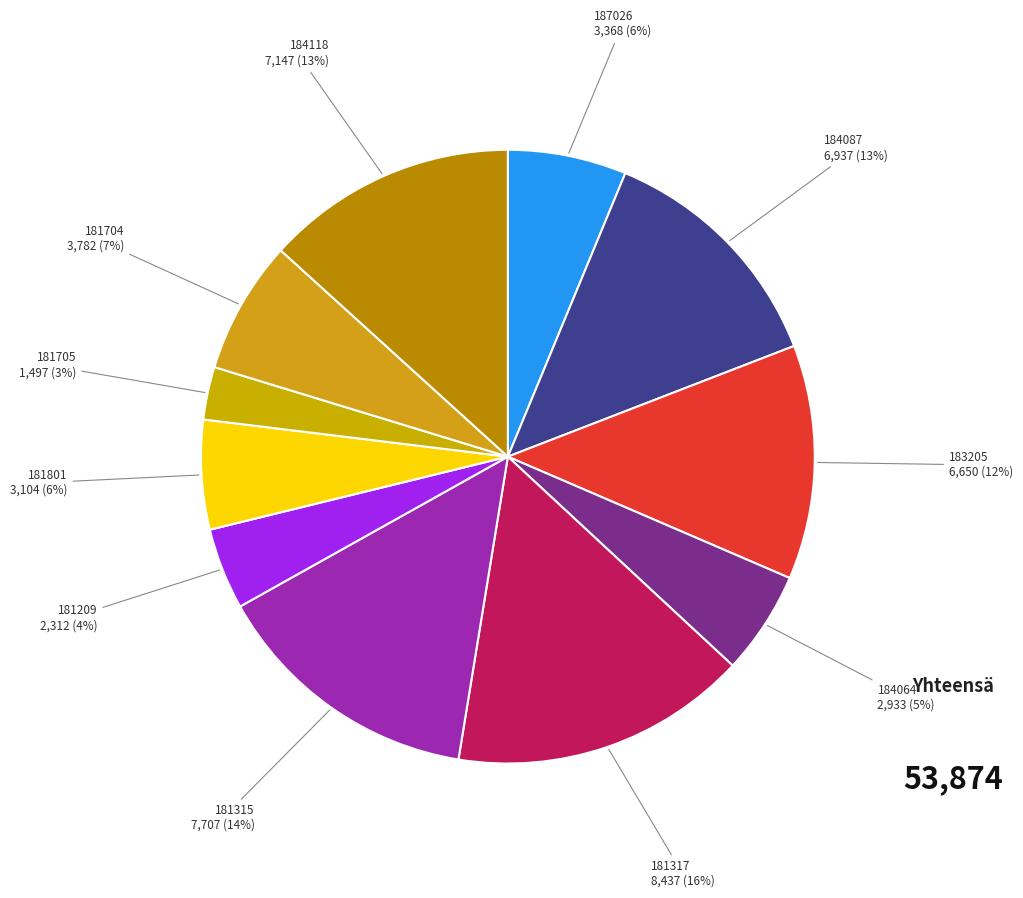

Rank the categories by value from lowest to highest.

181705, 181209, 184064, 181801, 187026, 181704, 183205, 184087, 184118, 181315, 181317